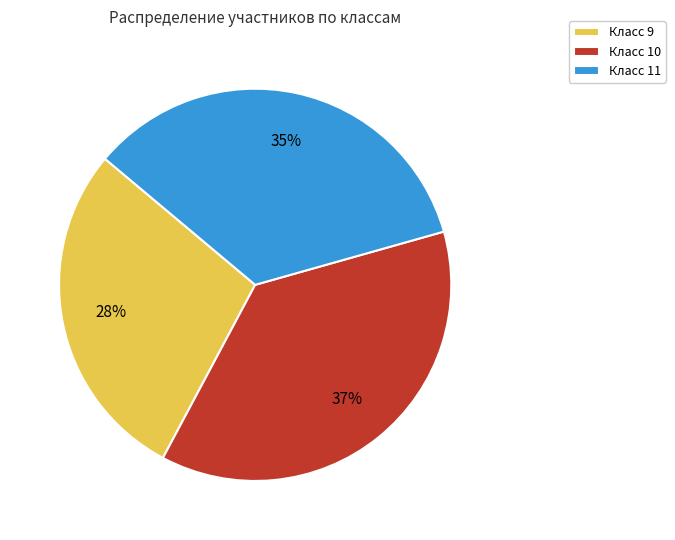

Is Класс 9 the majority of the pie?

No